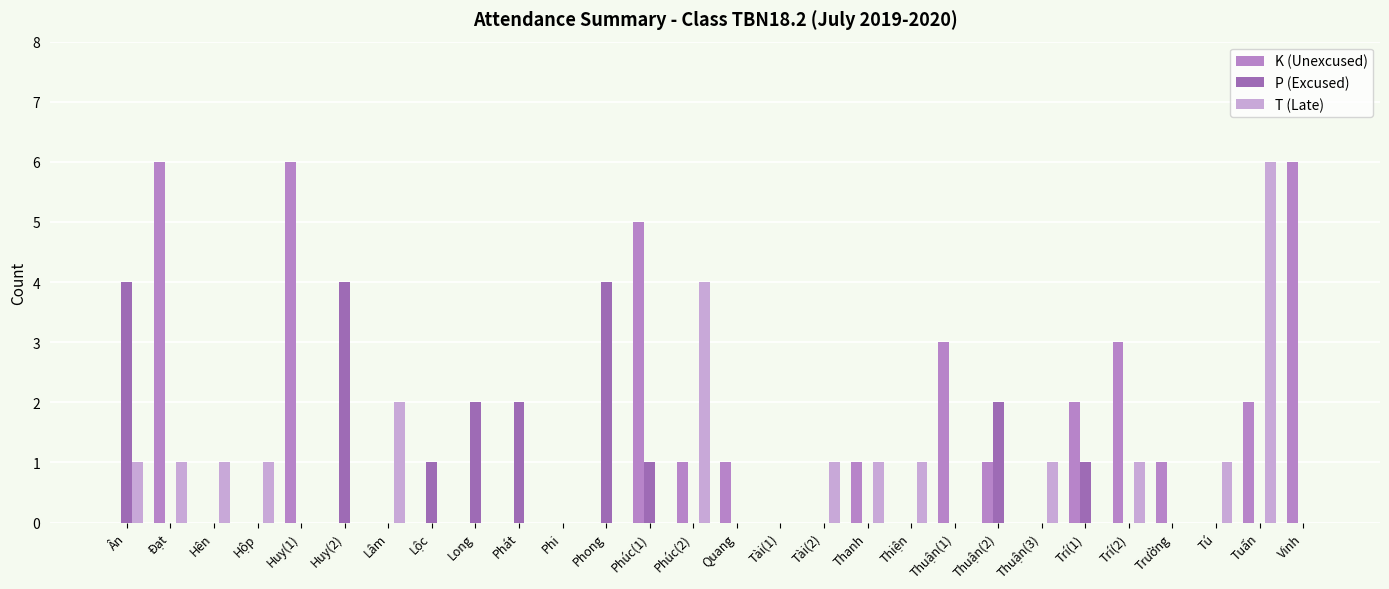

Between Phi and Vinh, which series saw the biggest shift?

K (Unexcused)